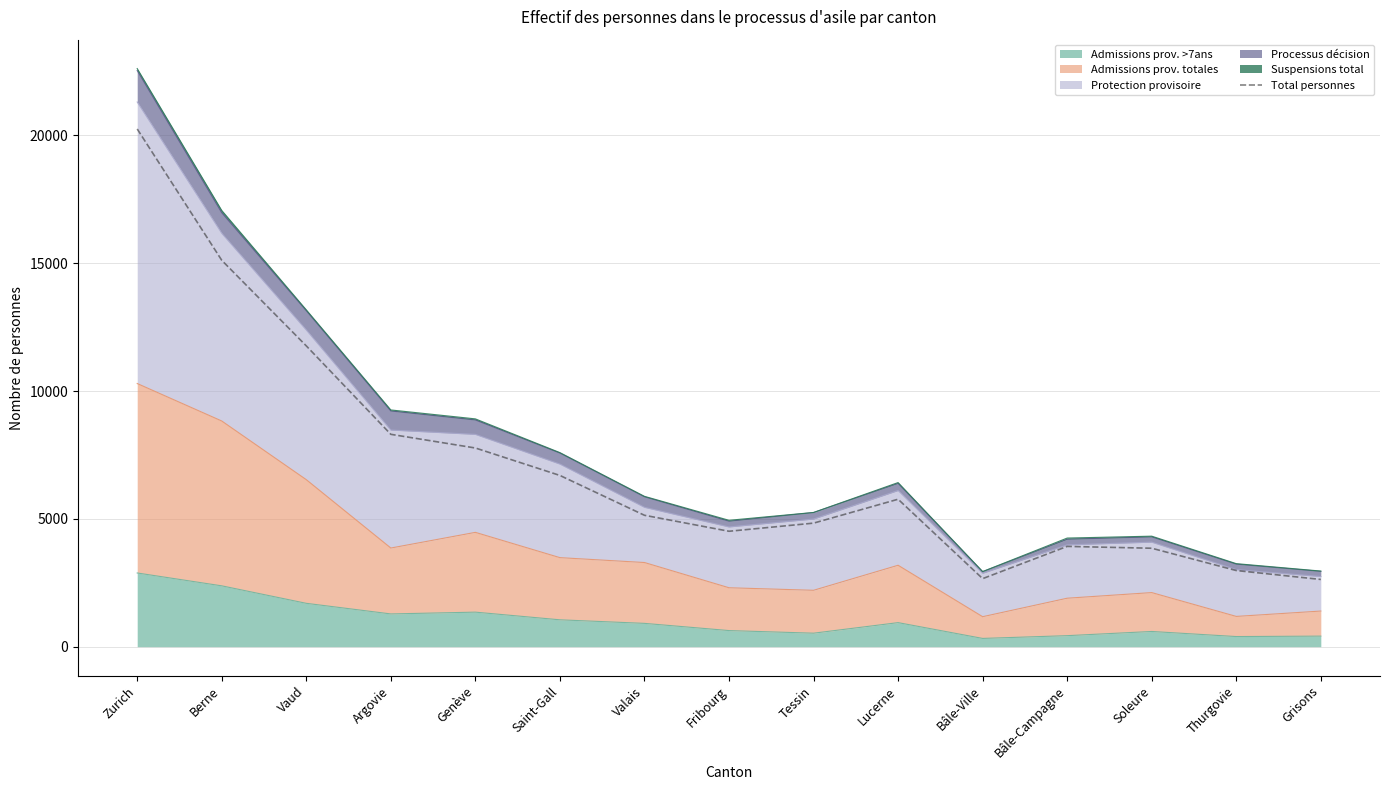

Where does the data first go above 5140?

Zurich